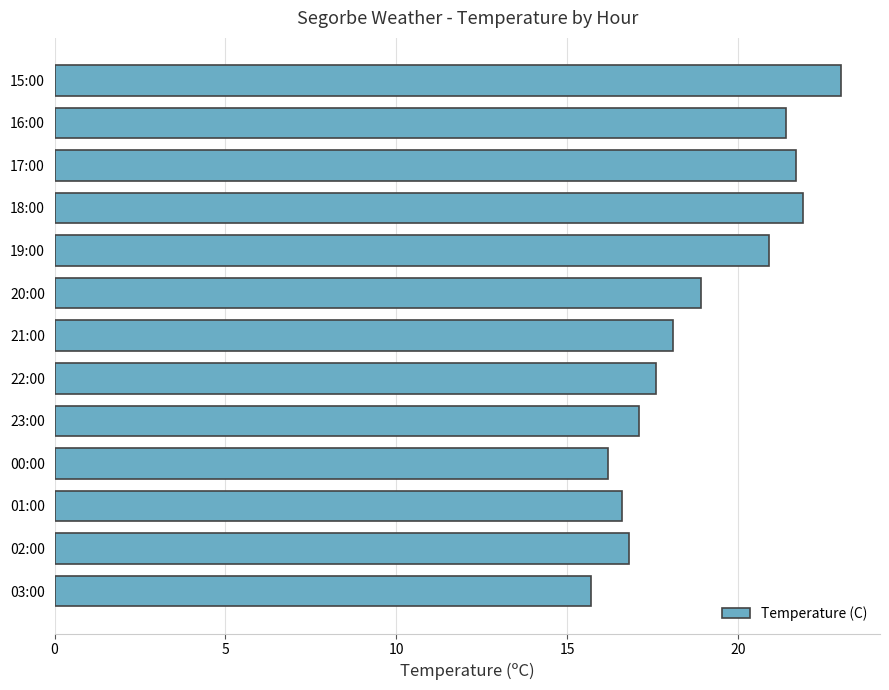

The chart shows a value of 17.1 at 23:00. True or false?

True